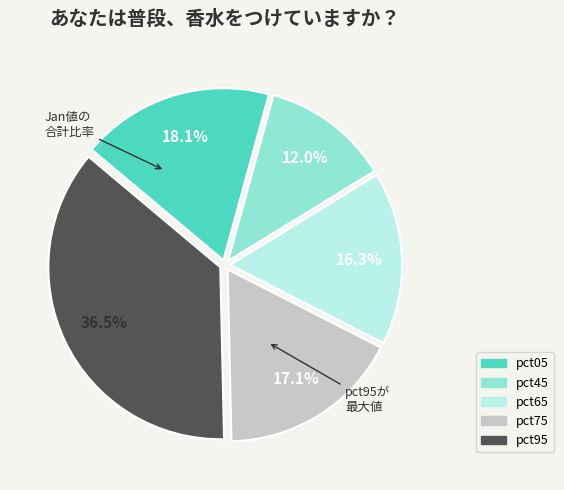

Does any single category account for the majority?

No